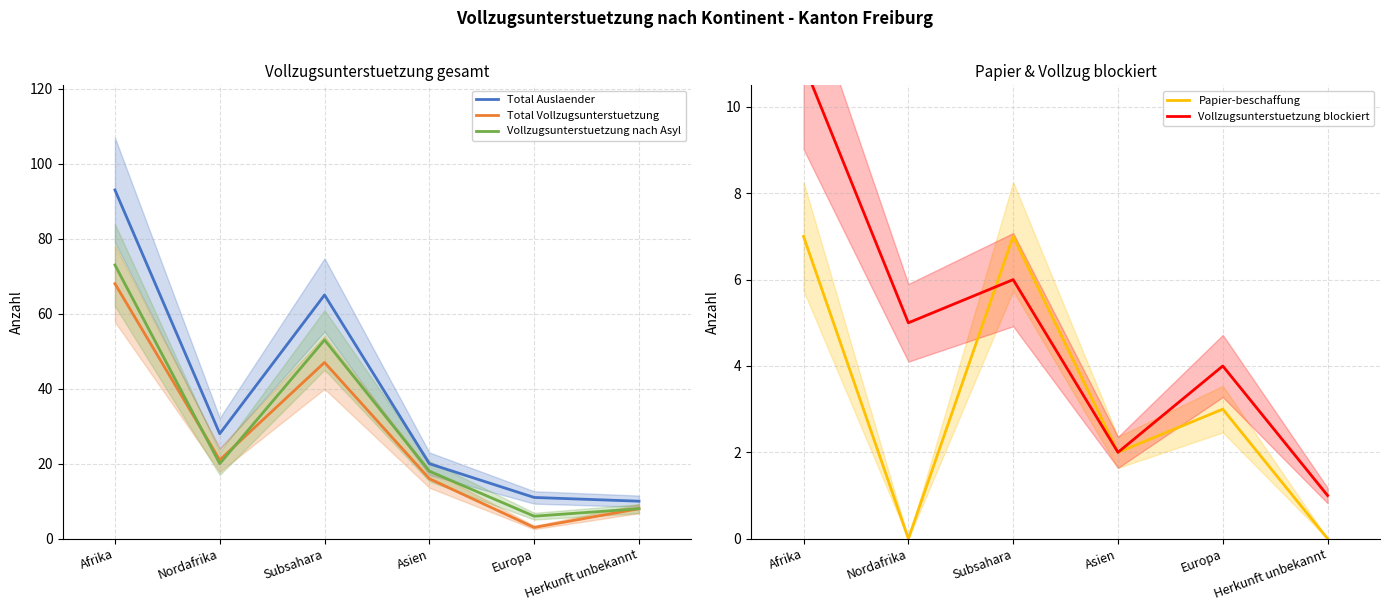

What is the label of the 5th point from the left?

Europa